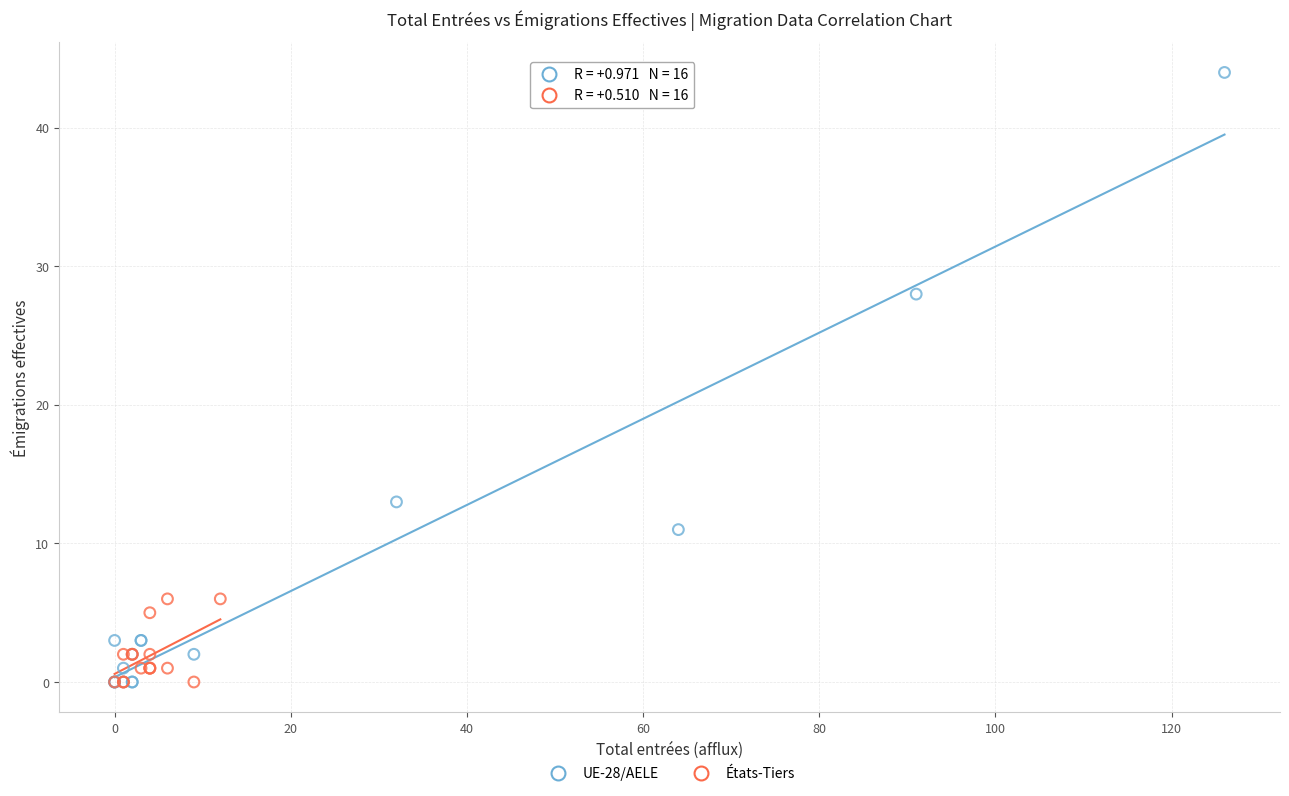

Which series contains the highest Y value?

UE-28/AELE